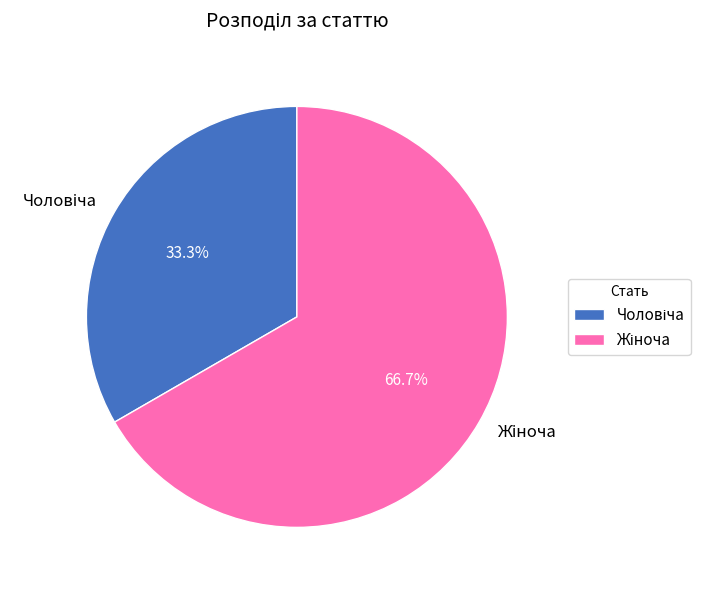

Is there a majority slice in this chart?

Yes